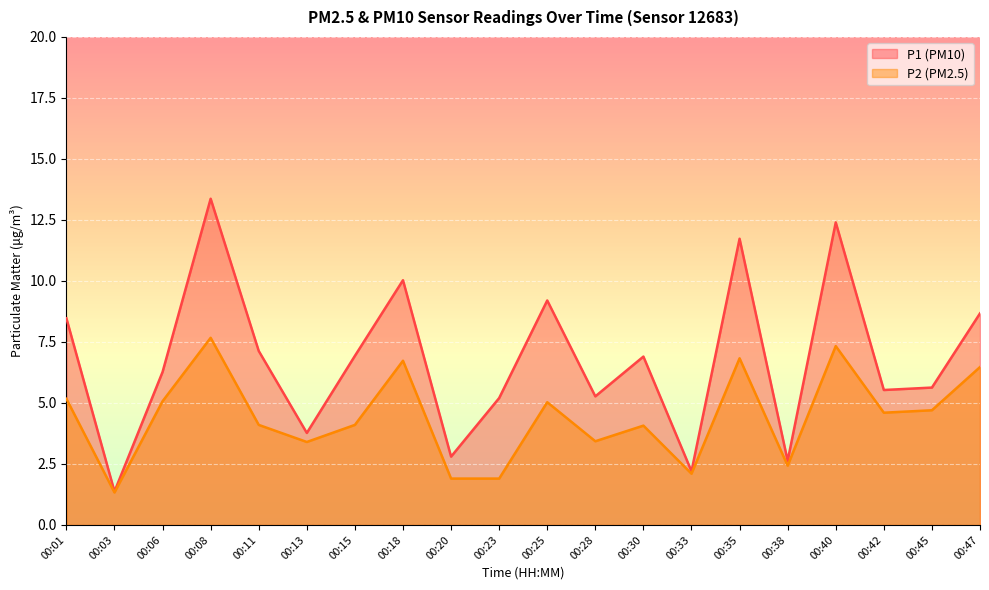

How many data points in P2 are above 4?

13